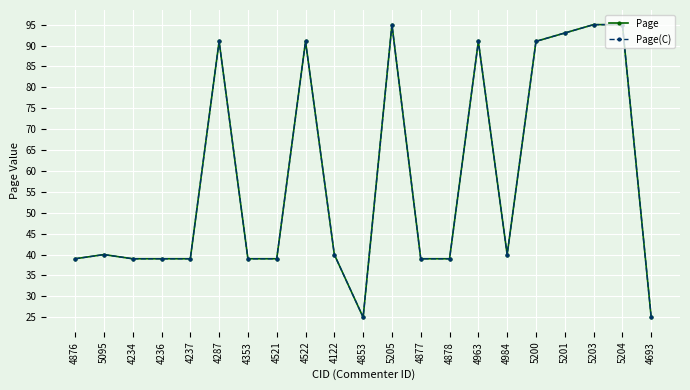

What is the value of the Page(C) point at the 4th from the left?

39